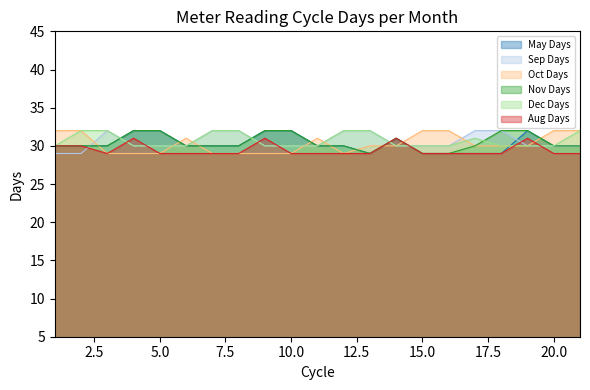

Which series has the widest spread of values?

May Days